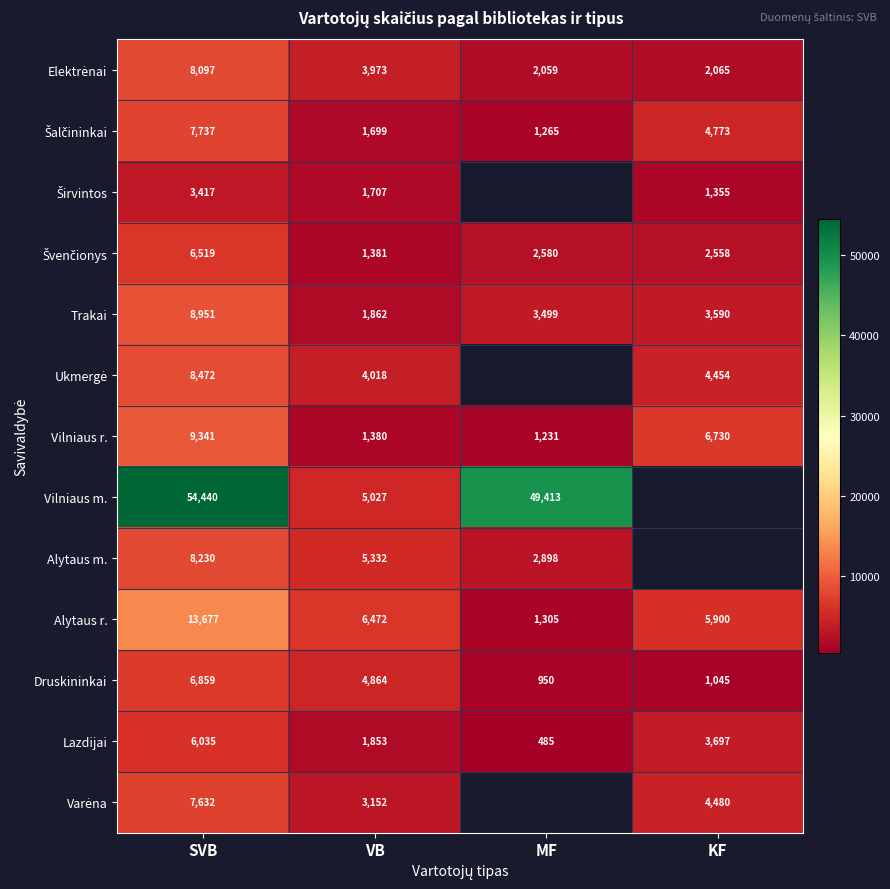

At which label does Trakai first exceed 3590?

SVB